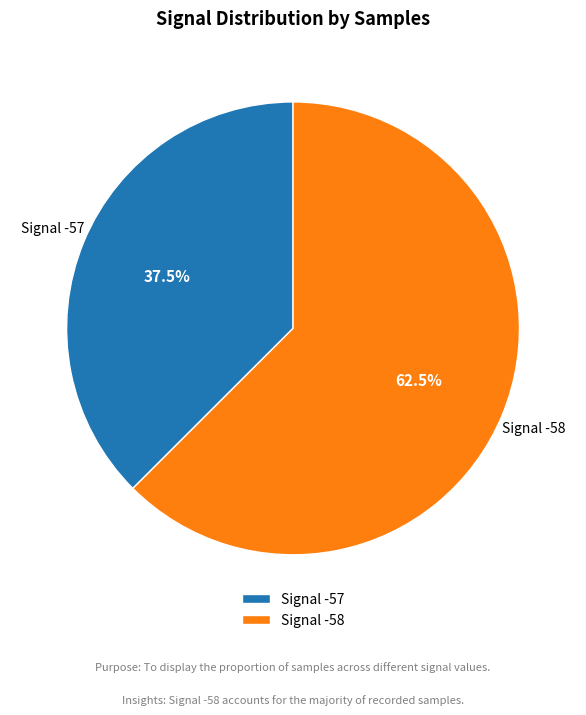

How many slices are in this pie chart?

2